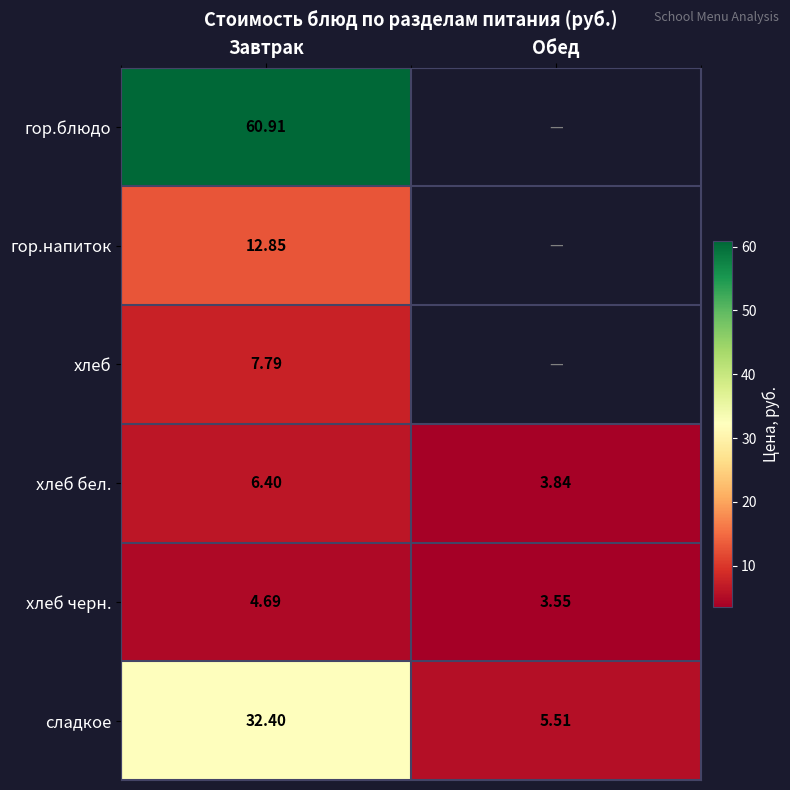

At which category is the sum across all series the highest?

Завтрак